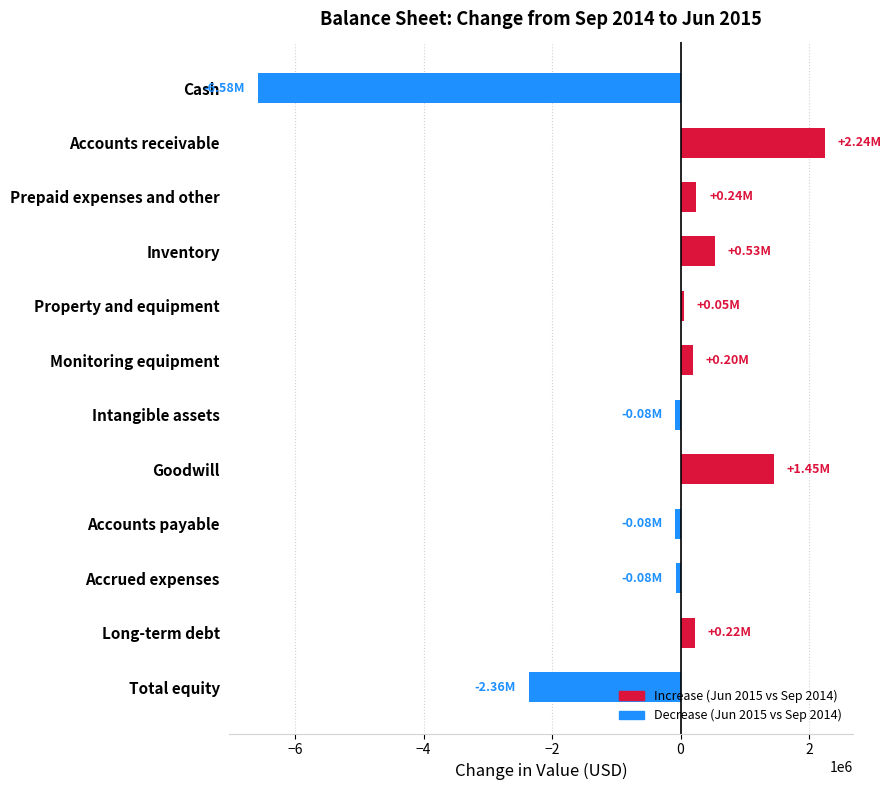

Which label corresponds to the largest value in the chart?

Accounts receivable